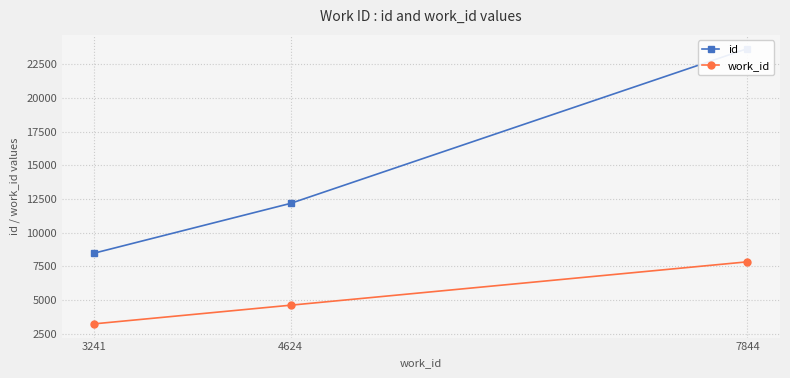

At which label does id reach its minimum?

3241